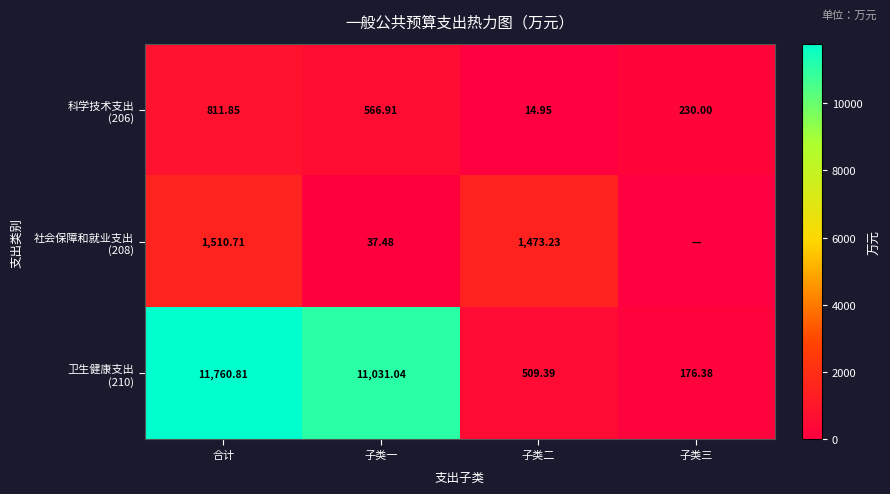

What value does the 科学技术支出 (206) series have at 子类二?

14.9